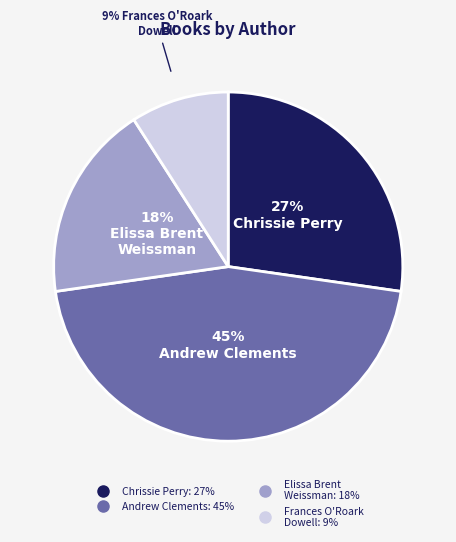

How many segments does this pie chart have?

4